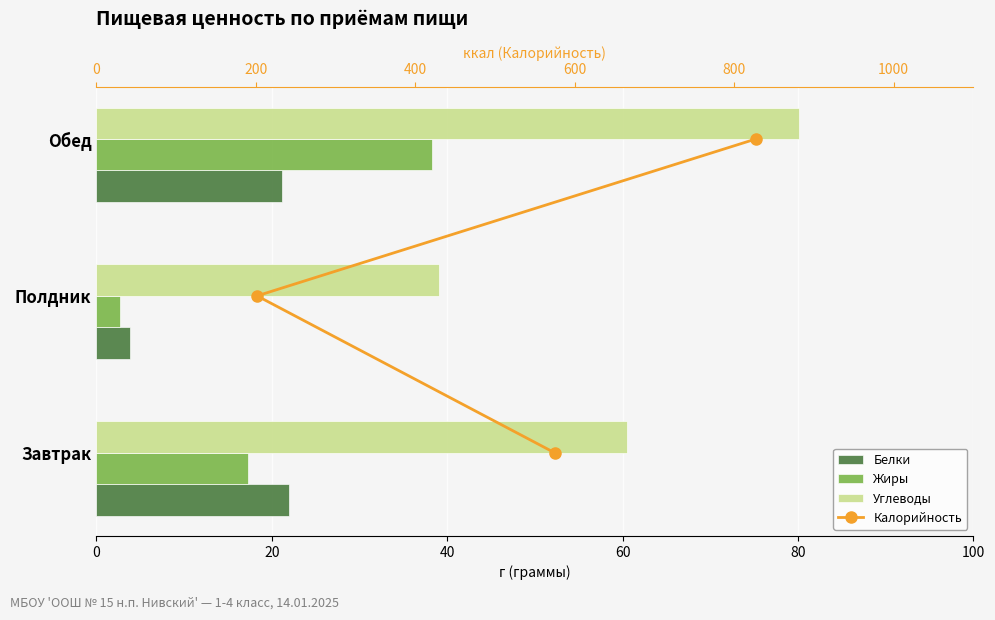

Count the number of categories in the chart.

3